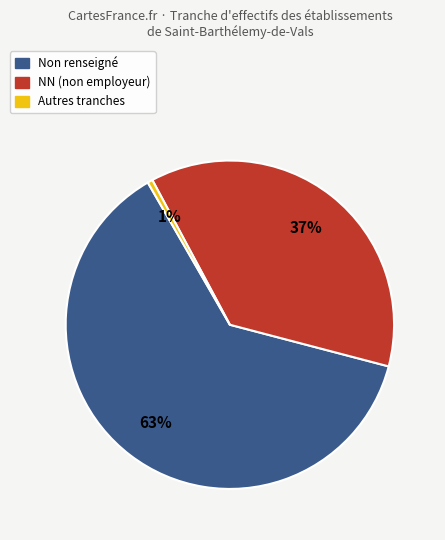

How many segments does this pie chart have?

3